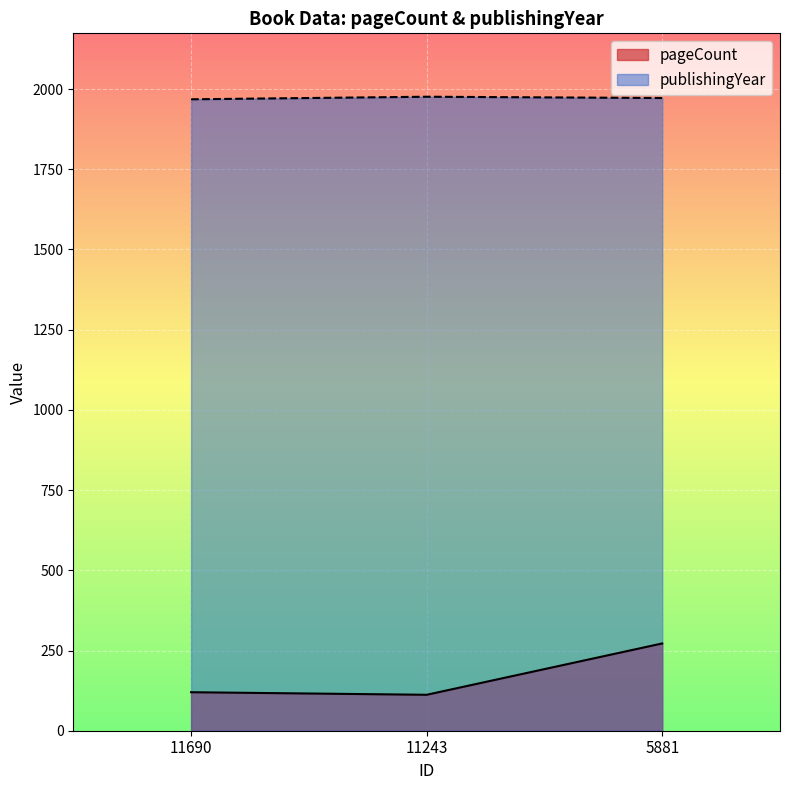

What is the maximum value shown in the chart?

1976